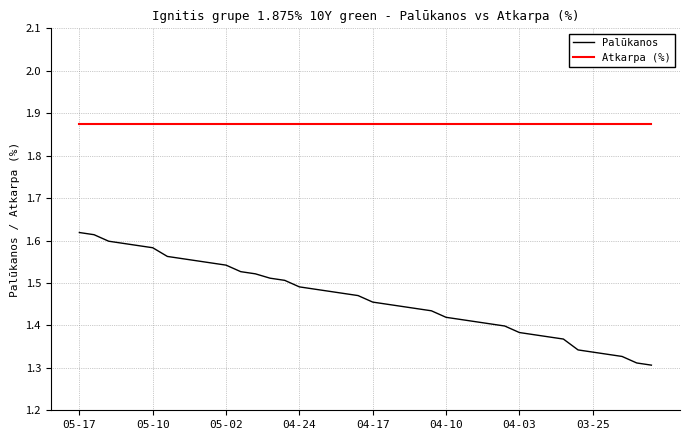

What is the difference between the maximum and minimum values in the Palūkanos series?

0.3